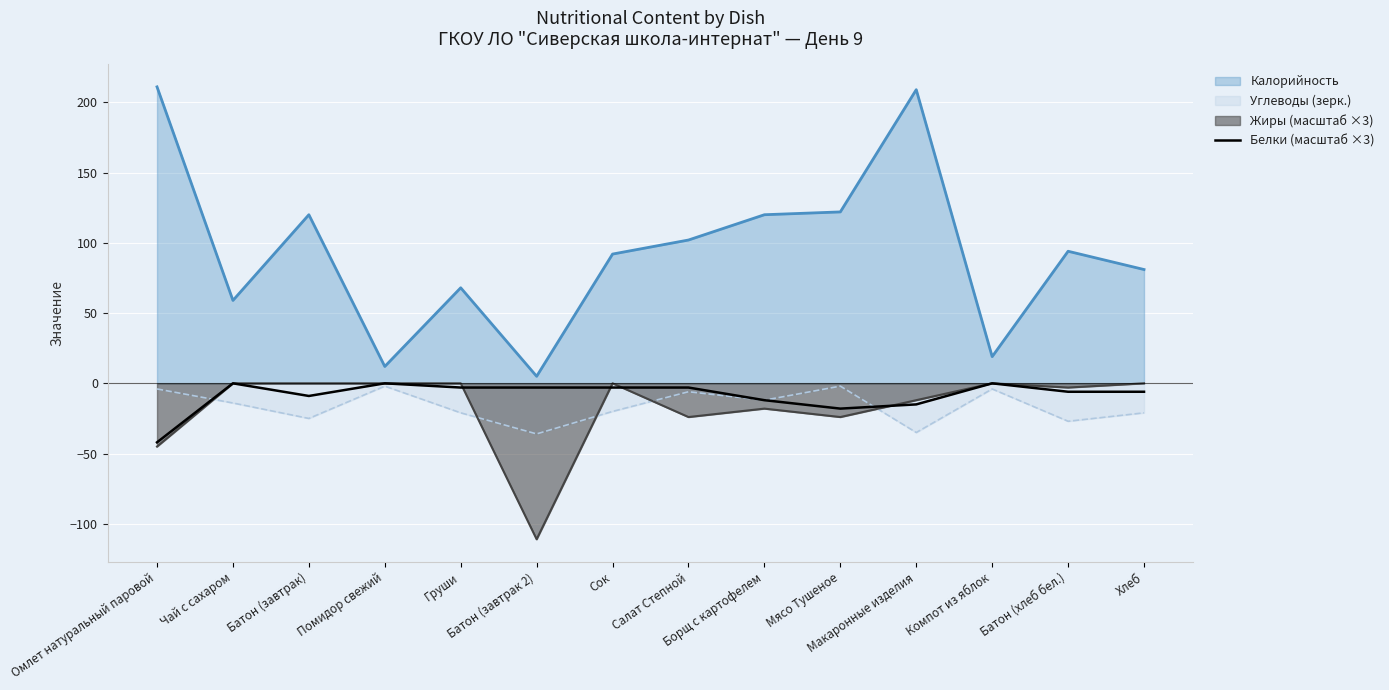

Which series has the largest total across all categories?

Калорийность